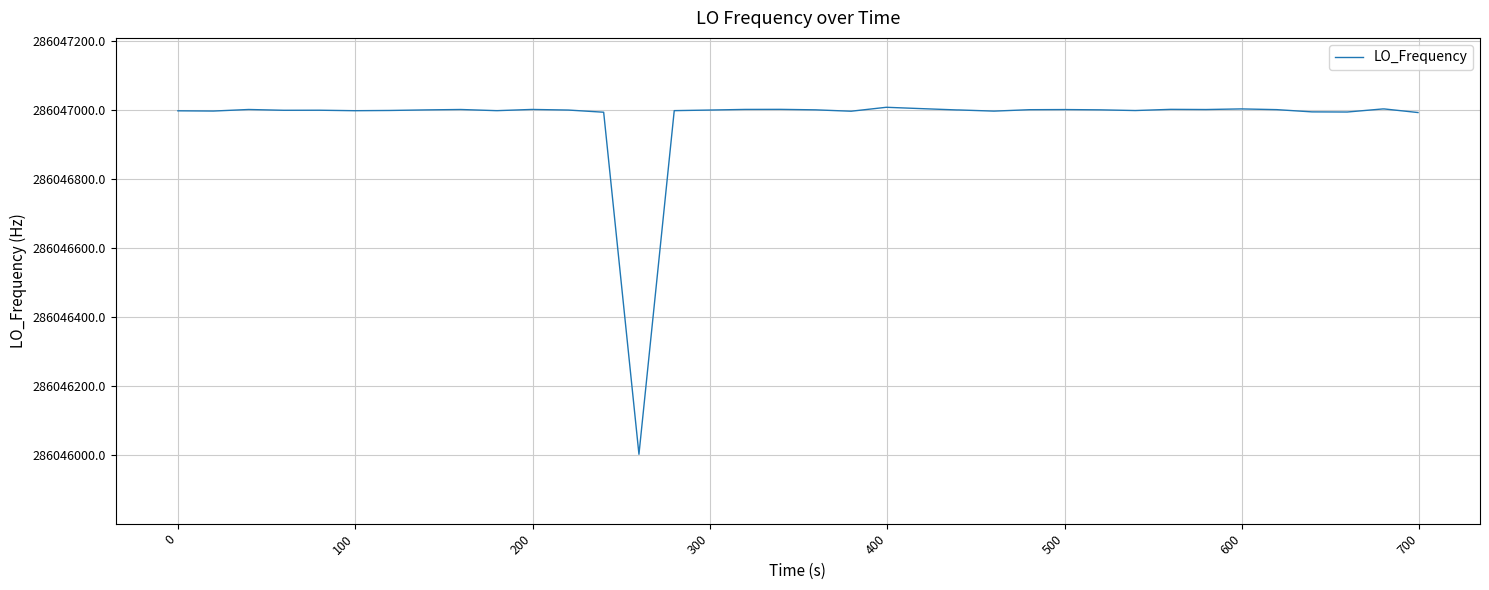

What is the greatest value displayed?

286047007.9